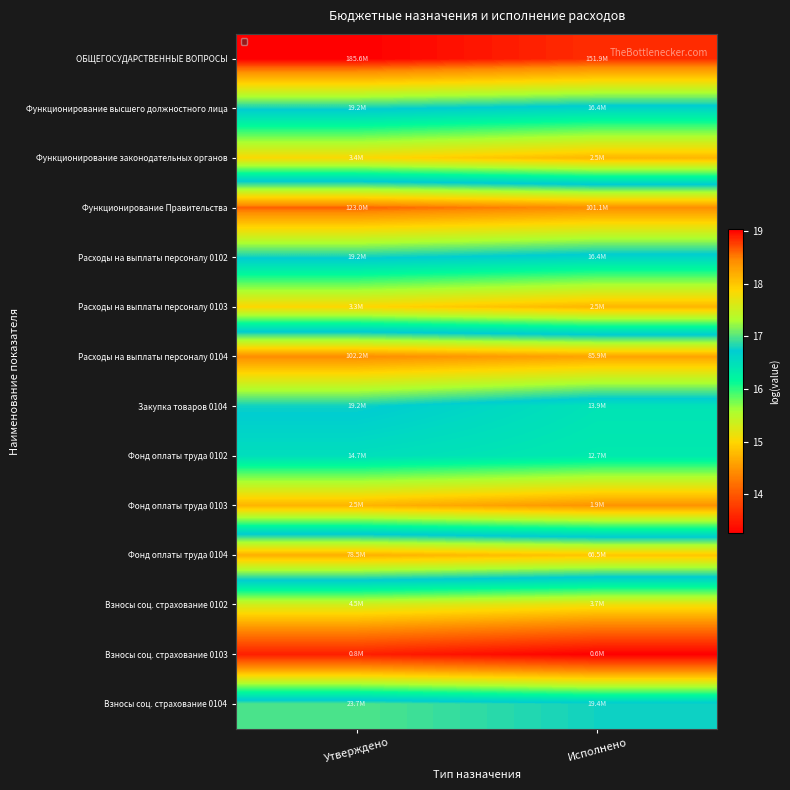

Reading left to right, transcribe all the data shown in this chart.

ОБЩЕГОСУДАРСТВЕННЫЕ ВОПРОСЫ: Утверждено=19.0	Исполнено=18.8
Функционирование высшего должностного лица: Утверждено=16.8	Исполнено=16.6
Функционирование законодательных органов: Утверждено=15.0	Исполнено=14.8
Функционирование Правительства: Утверждено=18.6	Исполнено=18.4
Расходы на выплаты персоналу 0102: Утверждено=16.8	Исполнено=16.6
Расходы на выплаты персоналу 0103: Утверждено=15.0	Исполнено=14.7
Расходы на выплаты персоналу 0104: Утверждено=18.4	Исполнено=18.3
Закупка товаров 0104: Утверждено=16.8	Исполнено=16.4
Фонд оплаты труда 0102: Утверждено=16.5	Исполнено=16.4
Фонд оплаты труда 0103: Утверждено=14.7	Исполнено=14.5
Фонд оплаты труда 0104: Утверждено=18.2	Исполнено=18.0
Взносы соц. страхование 0102: Утверждено=15.3	Исполнено=15.1
Взносы соц. страхование 0103: Утверждено=13.5	Исполнено=13.3
Взносы соц. страхование 0104: Утверждено=17.0	Исполнено=16.8